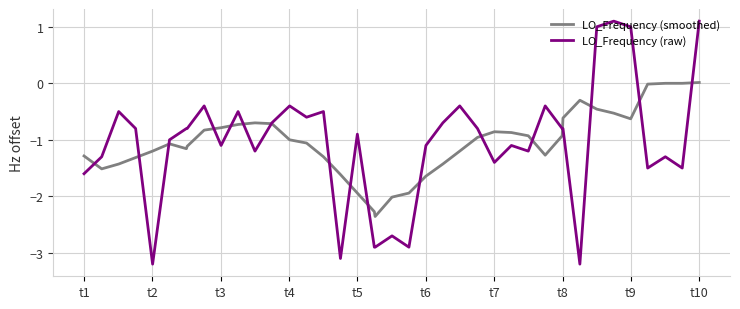

How many lines are shown in the chart?

2